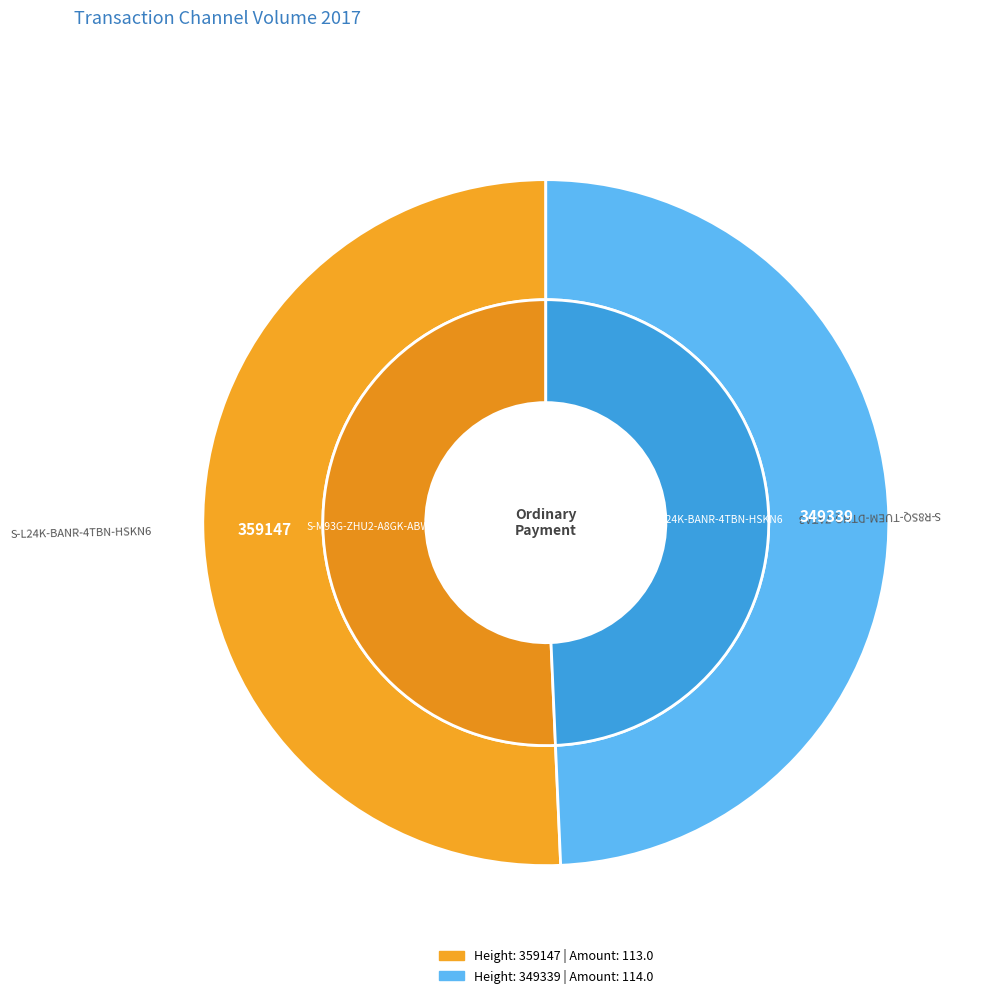

Approximately how many times larger is the value at 359147 compared to 349339?

1.0